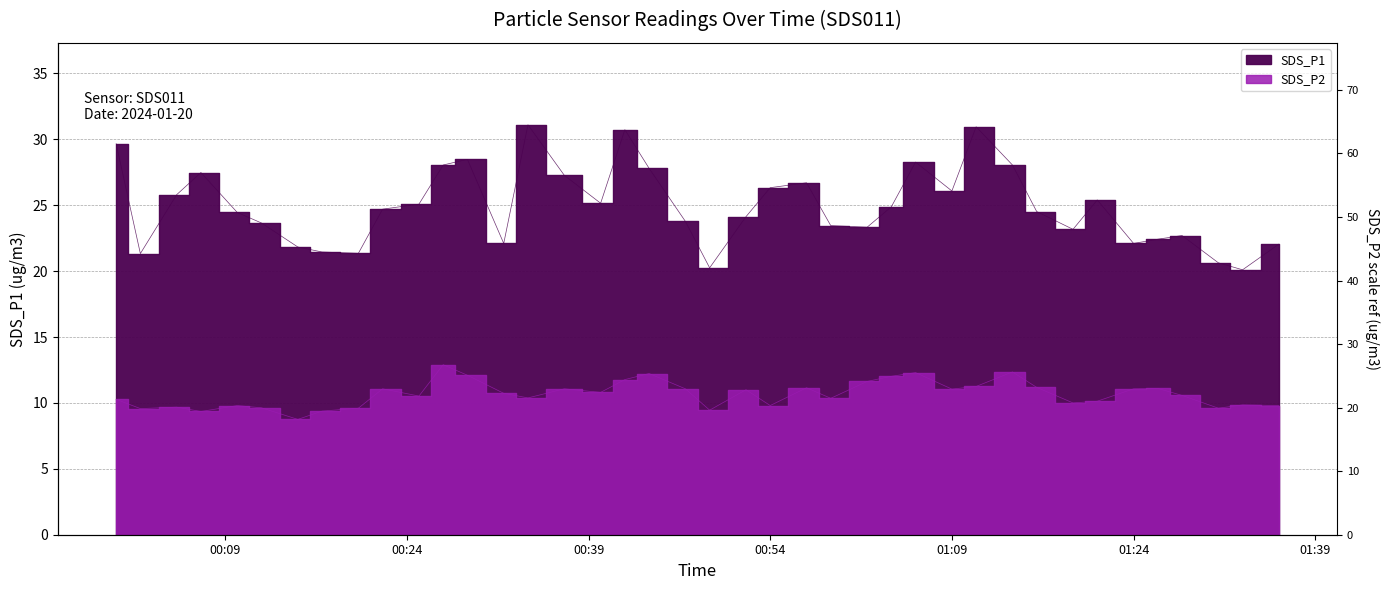

What is the sum of all SDS_P1 values?

996.8